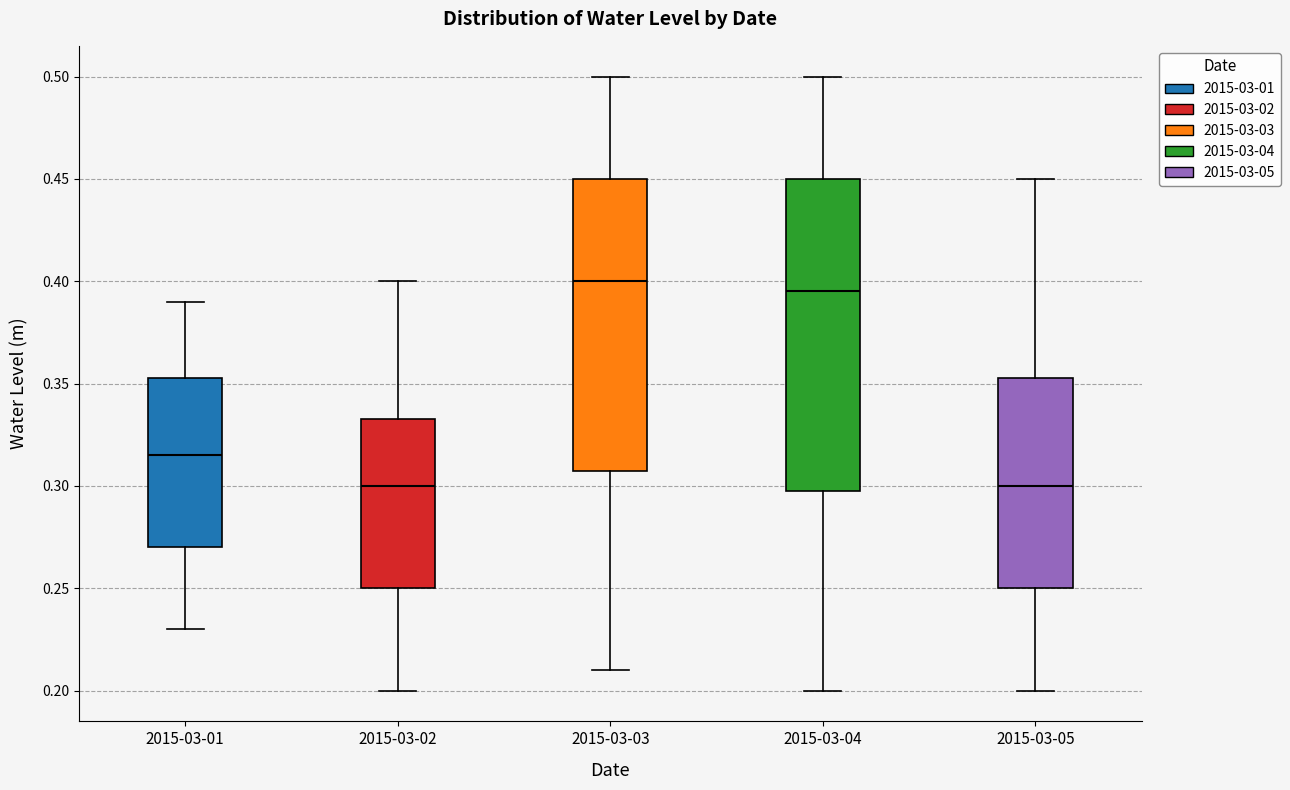

Where is the upper edge of the box for 2015-03-05 on the y-axis? The values are not printed on the chart, so give them approximately, as read against the axis.

0.355